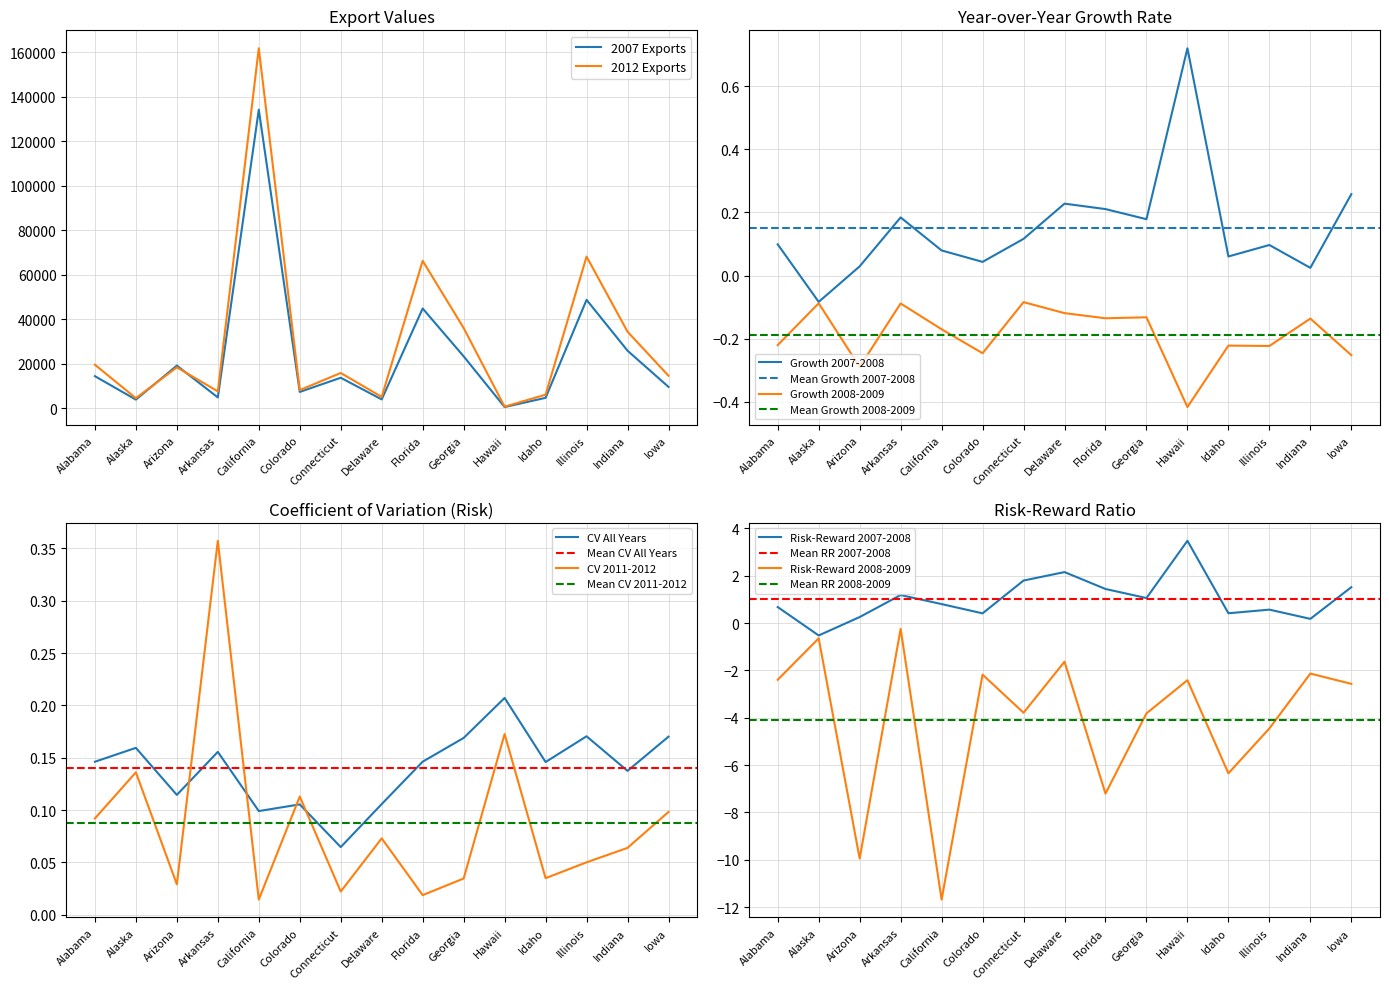

What is the highest value of the 2012 Exports series?

161746.0